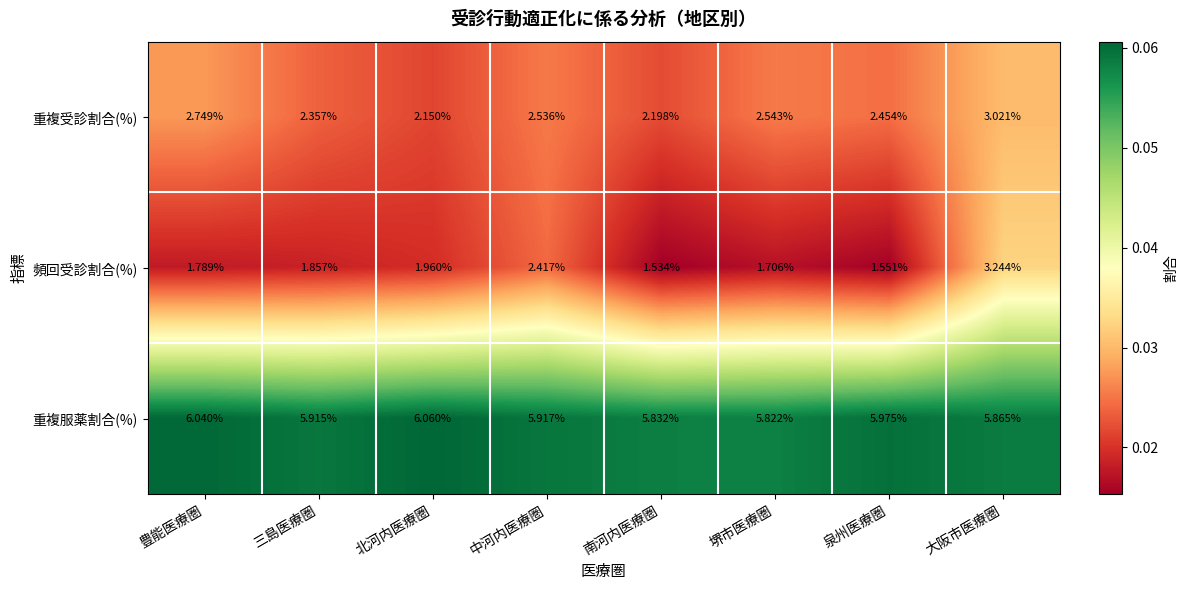

At which category does the chart reach its peak across all series?

北河内医療圏